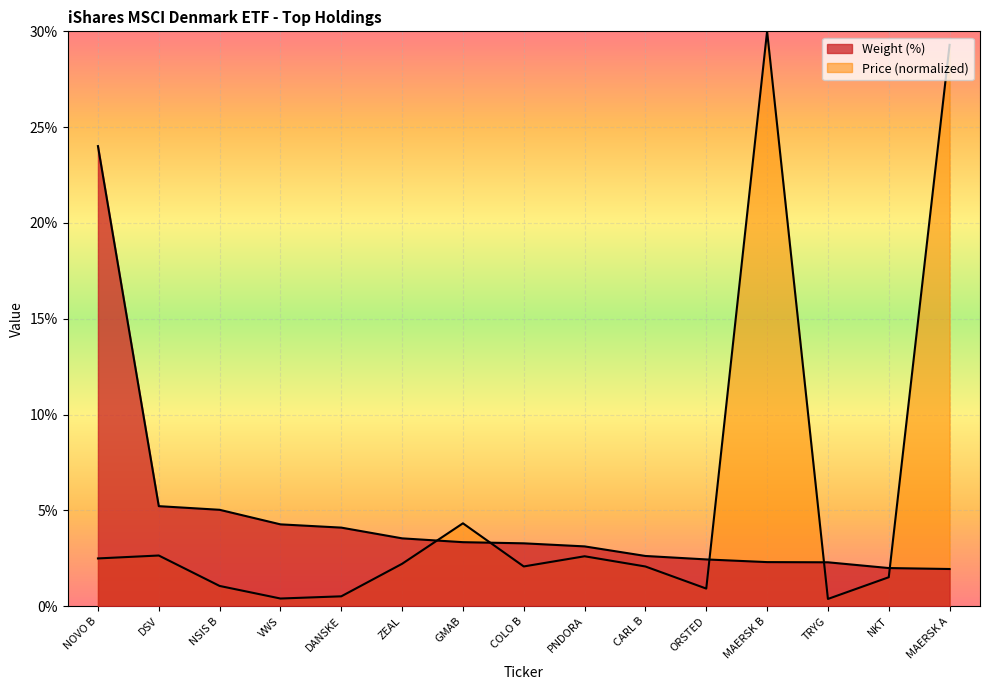

How many lines are shown in the chart?

2